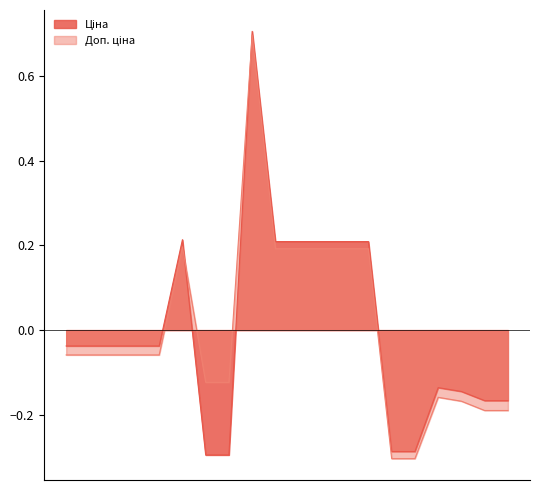

Which series has the largest total across all categories?

Ціна